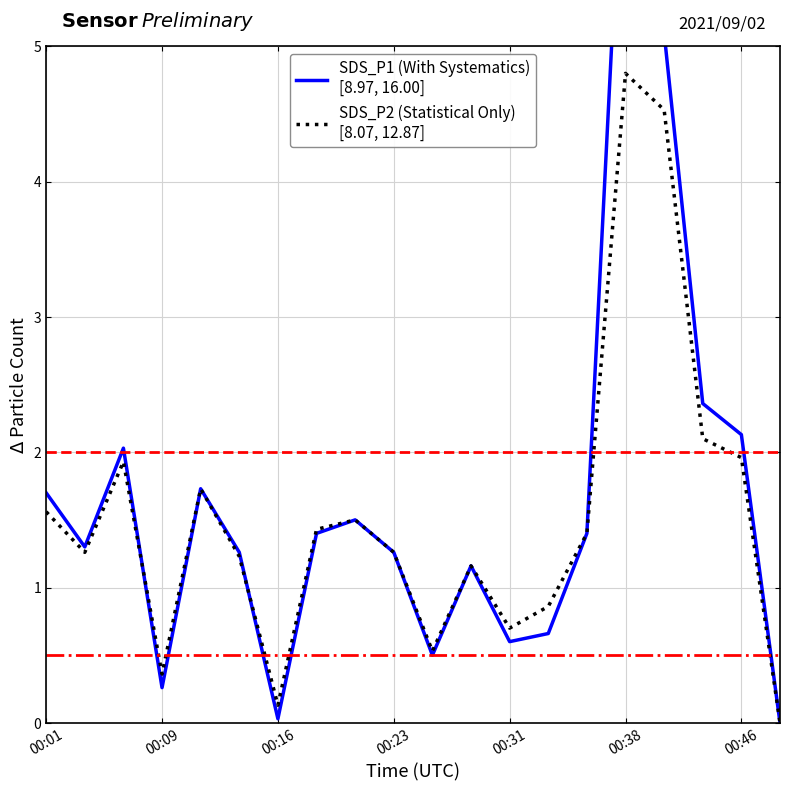

True or false: SDS_P1 (With Systematics)
[8.97, 16.00] has a value of 0.5 at 17.

False